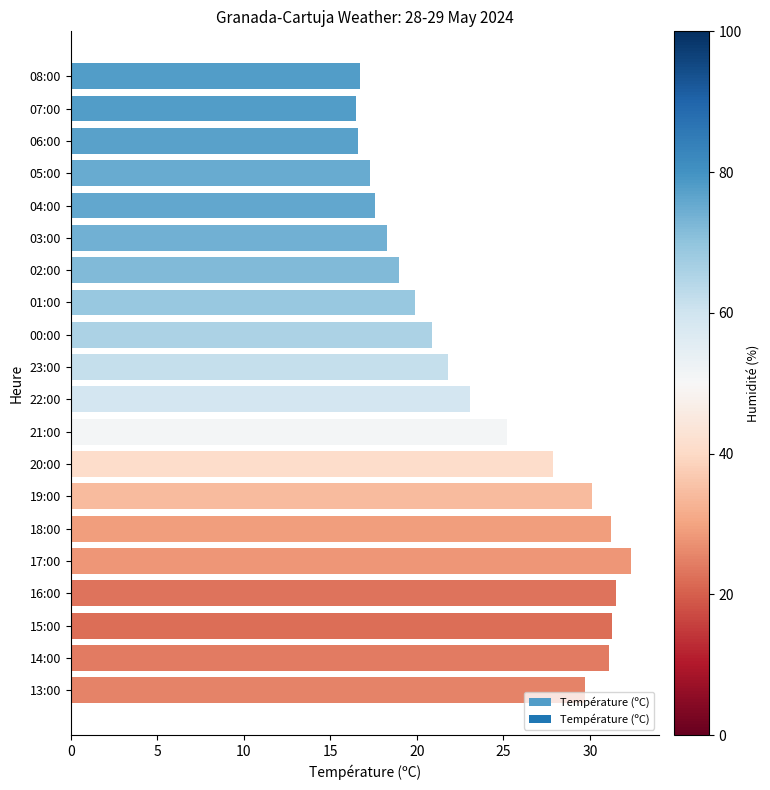

True or false: the data shows 21.8 at 23:00.

True